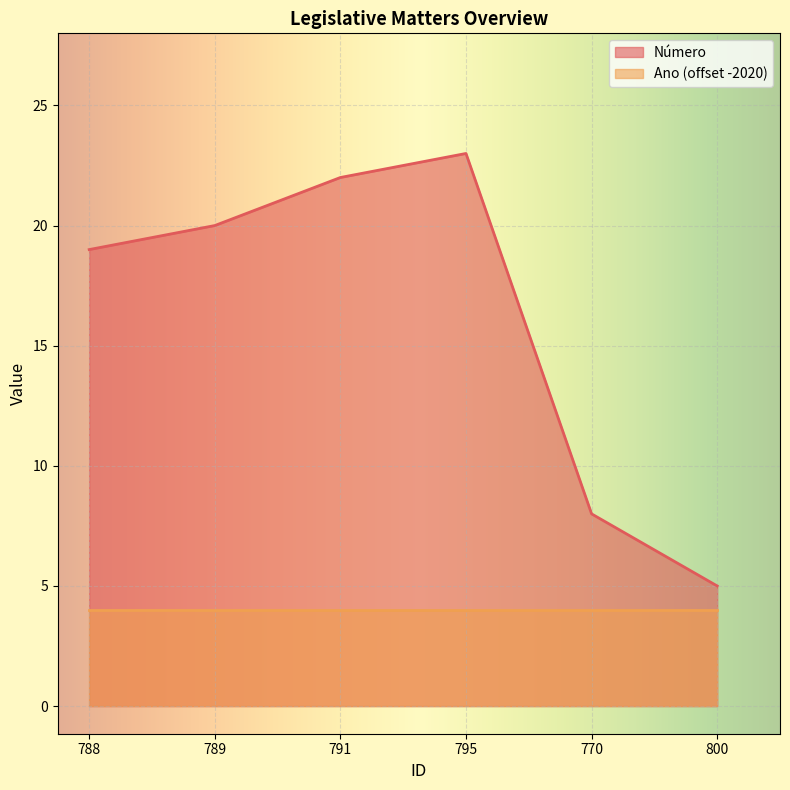

What is the value of the 3rd point from the left?

22